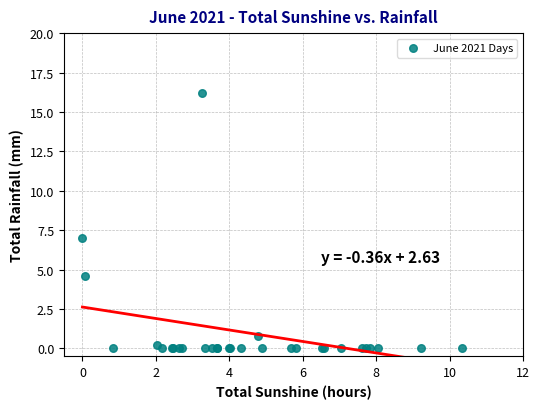

What Y value in the scatter plot is closest to 8?

7.0